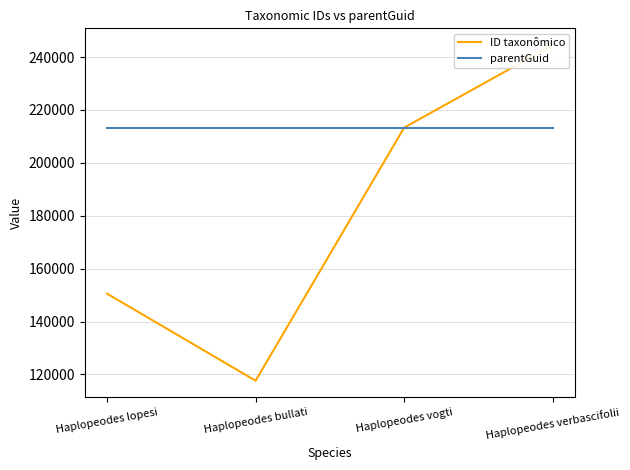

What value does the ID taxonômico series have at Haplopeodes bullati, to the nearest 10?

117650